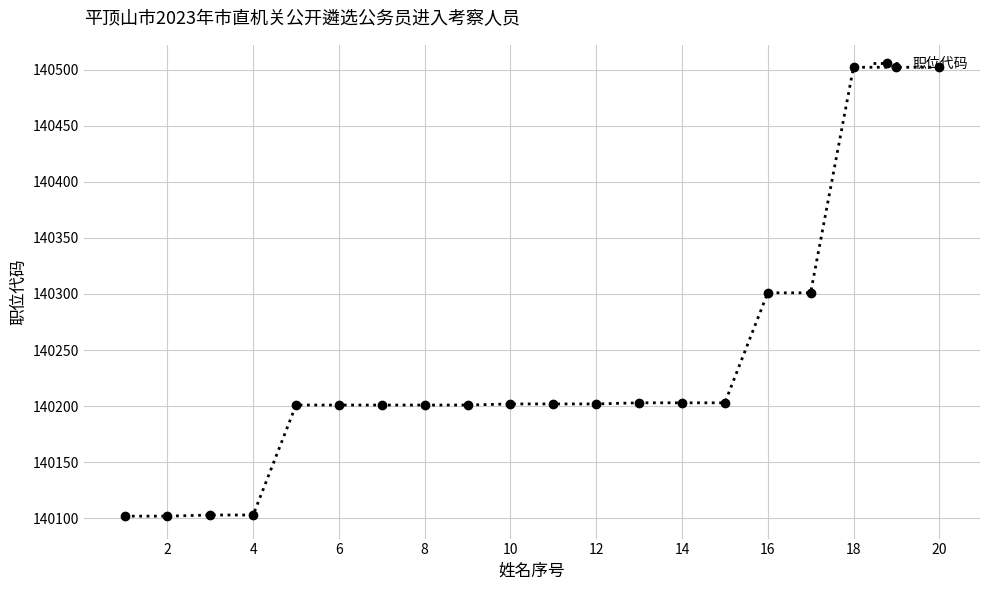

How many lines are shown in the chart?

1